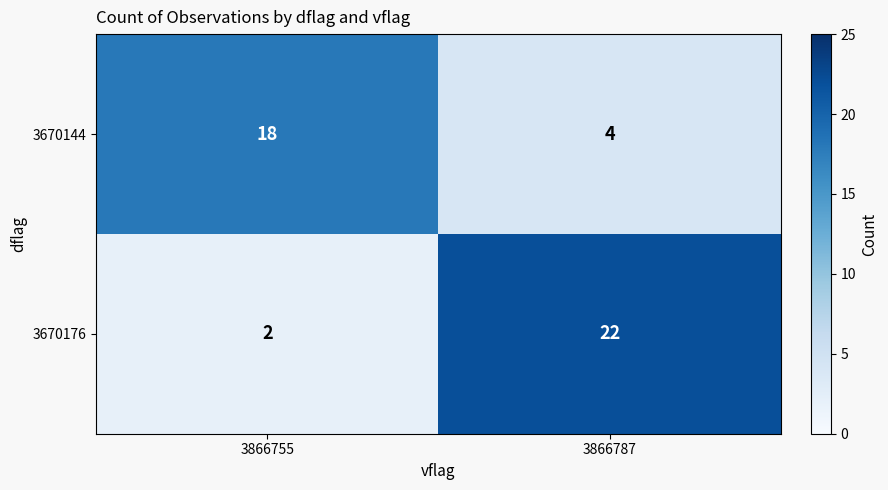

Reading left to right, extract all data points from this chart.

3670144: 18	4
3670176: 2	22